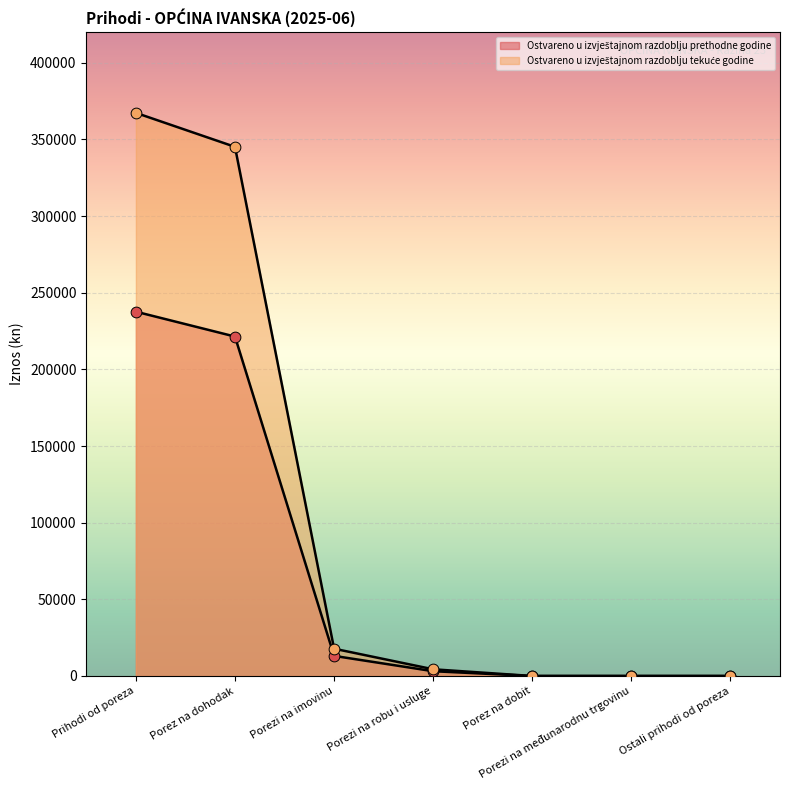

What are all the series names shown in the legend?

Ostvareno u izvještajnom razdoblju prethodne godine, Ostvareno u izvještajnom razdoblju tekuće godine